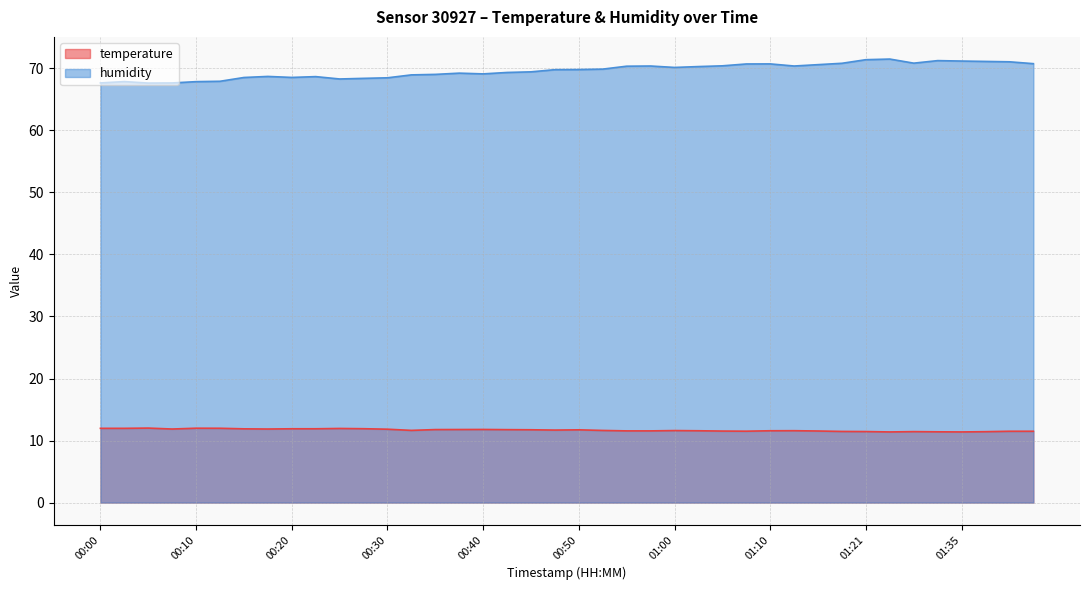

True or false: humidity has more than 1 interior local peaks.

True